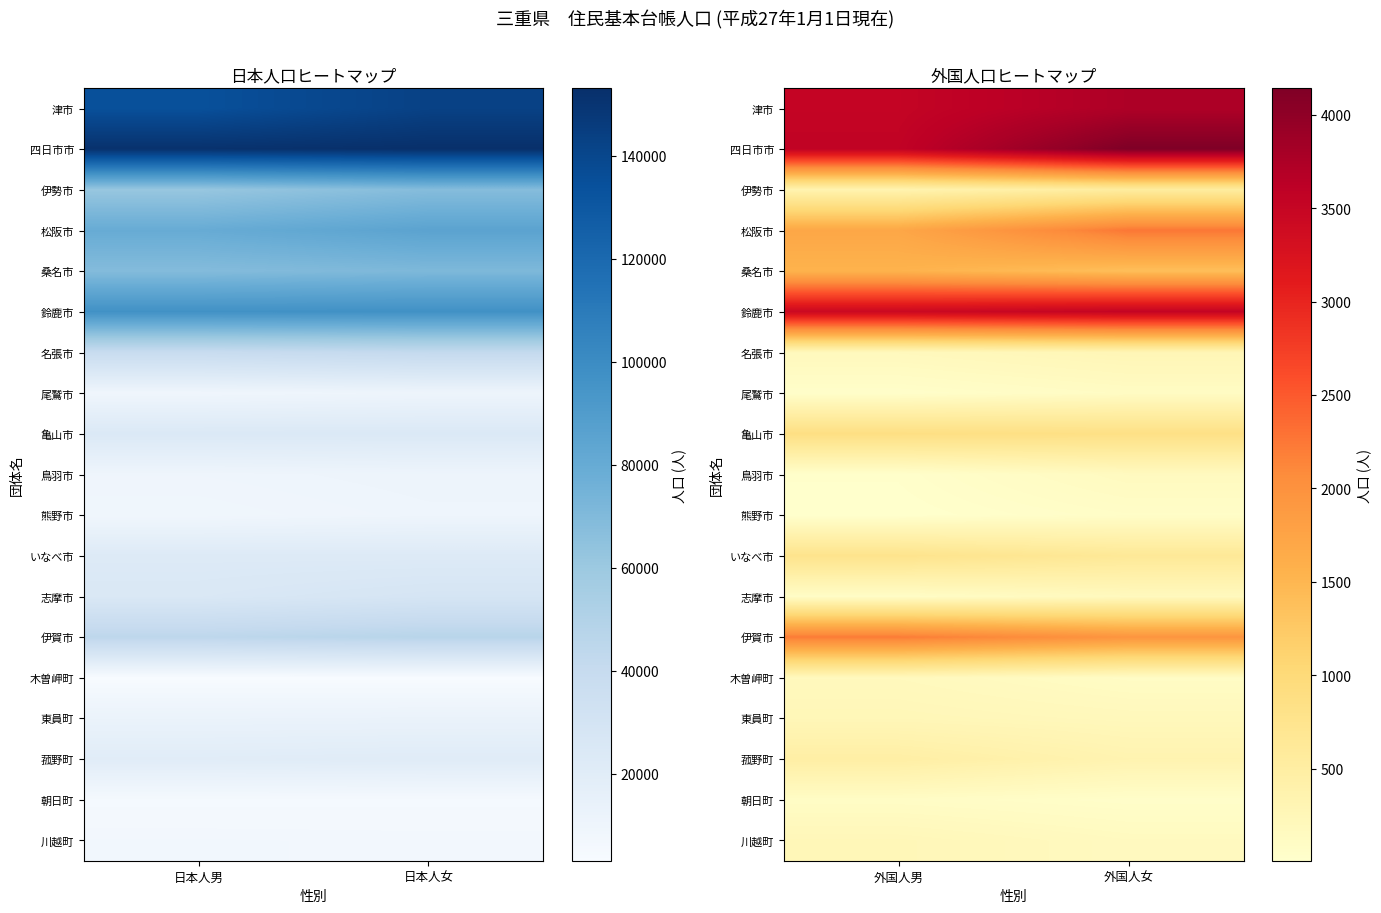

True or false: 四日市市 has a value of 980 at 外国人女.

False